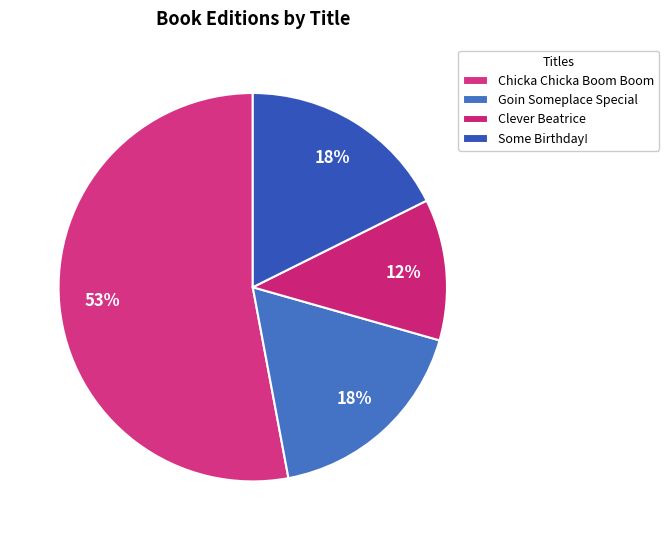

What is the change in value from Chicka Chicka Boom Boom to Some Birthday!?

-6